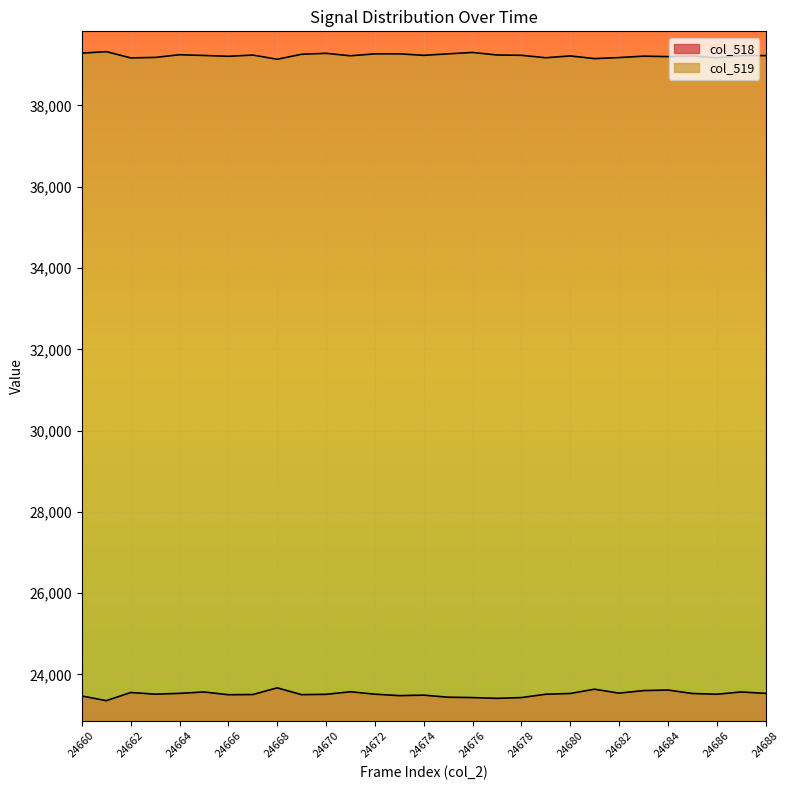

How many lines are shown in the chart?

2